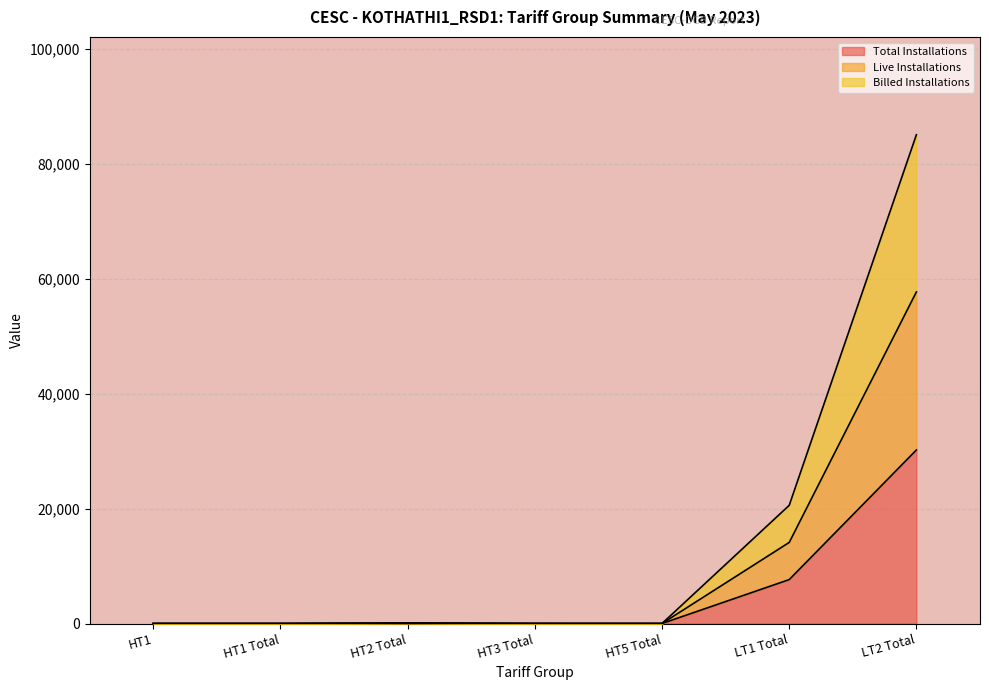

At which label does Total Installations reach its peak?

LT2 Total